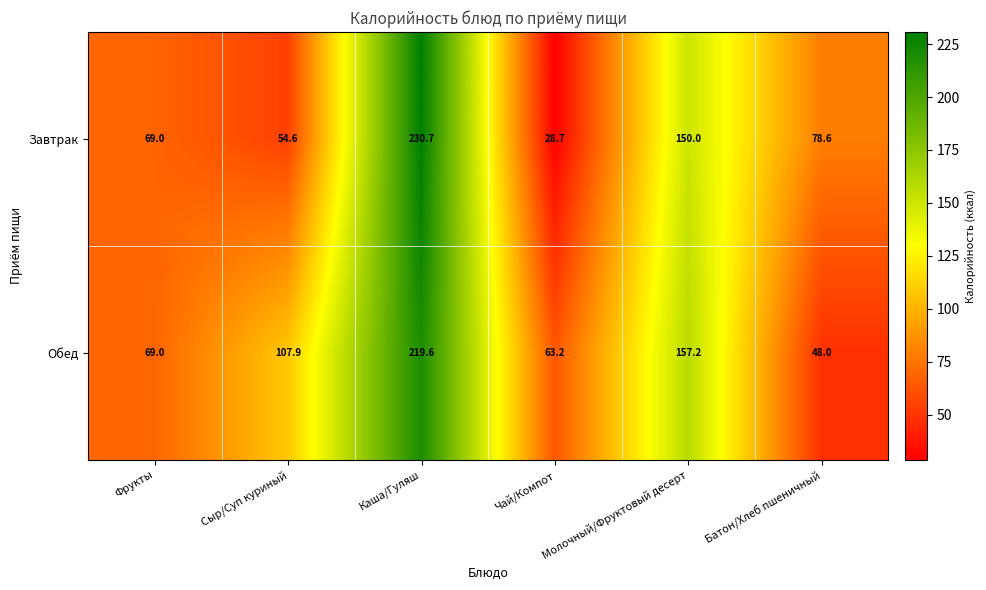

Which series has the largest total across all categories?

Обед